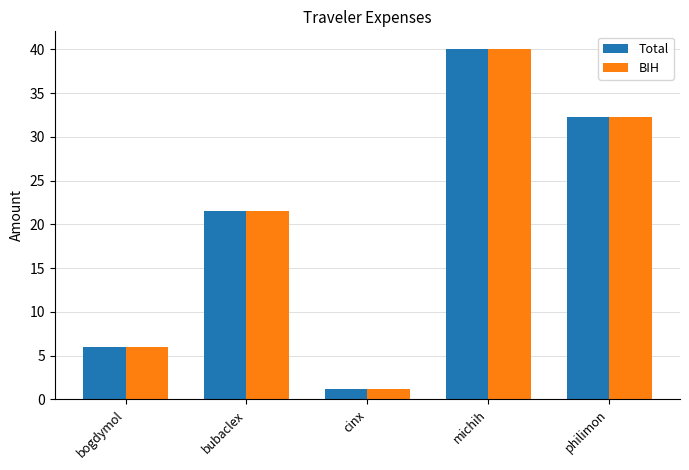

Is the value of Total at michih greater than the value of BIH at philimon?

Yes